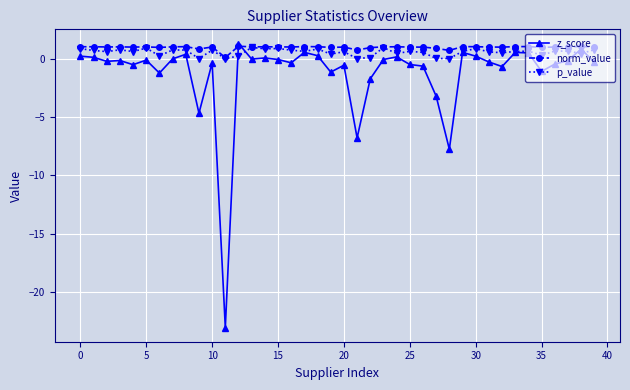

What is the smallest value displayed?

-23.0